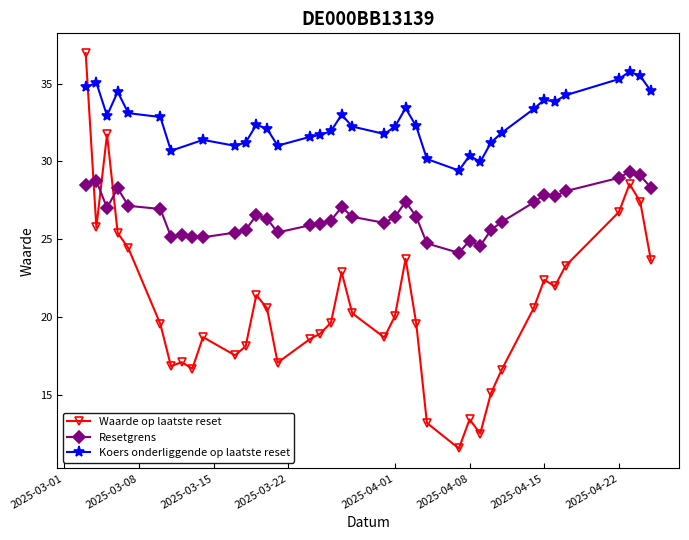

The value of Waarde op laatste reset at 2025-03-10 is 19.5. True or false?

True